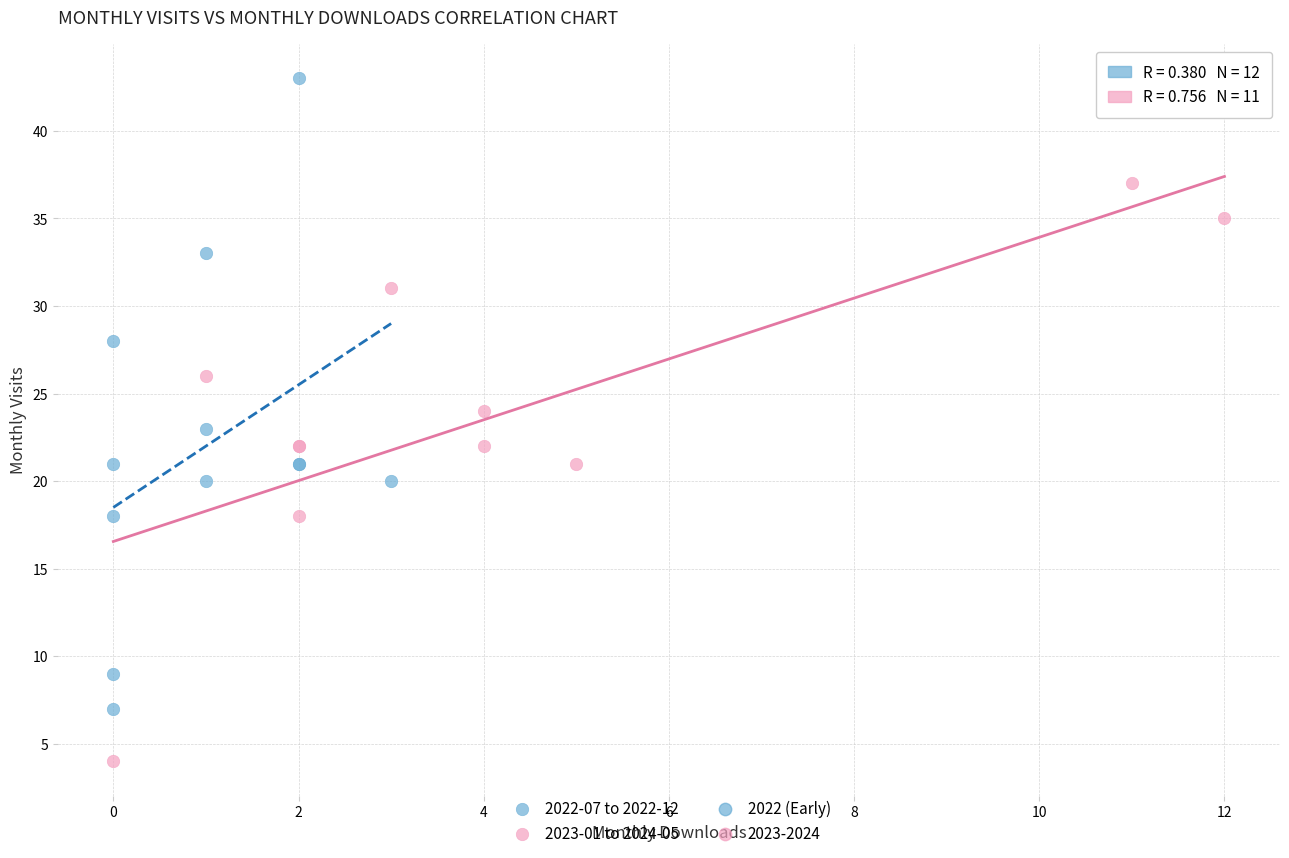

Which series reaches the minimum Y coordinate?

2023-01 to 2024-05